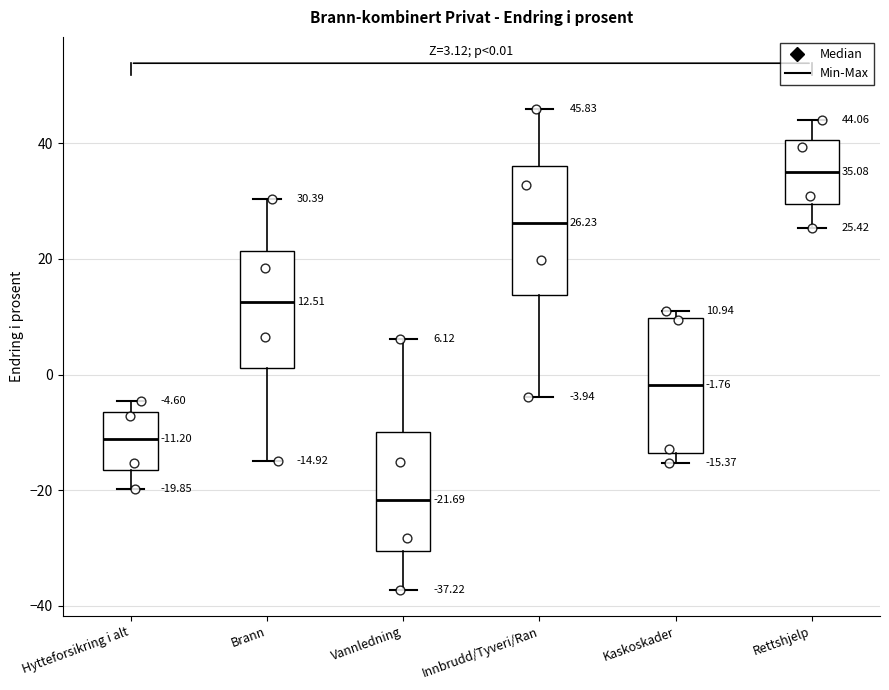

Which box's median line is the highest?

Rettshjelp